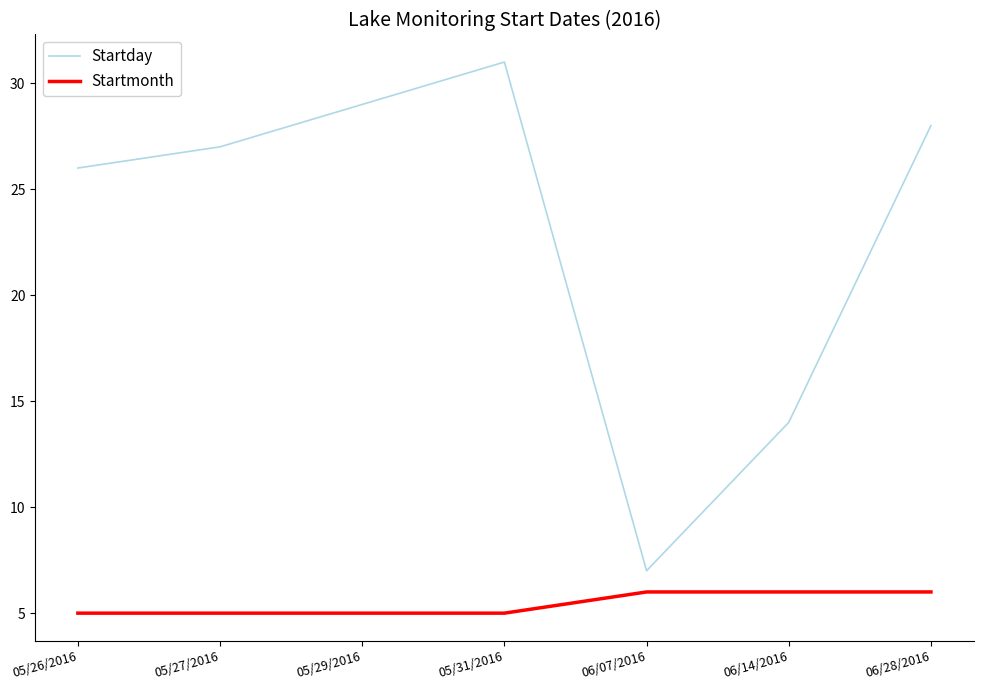

Reading left to right, what are all the values shown in this chart?

Startday: 05/26/2016=26	05/27/2016=27	05/29/2016=29	05/31/2016=31	06/07/2016=7	06/14/2016=14	06/28/2016=28
Startmonth: 05/26/2016=5	05/27/2016=5	05/29/2016=5	05/31/2016=5	06/07/2016=6	06/14/2016=6	06/28/2016=6